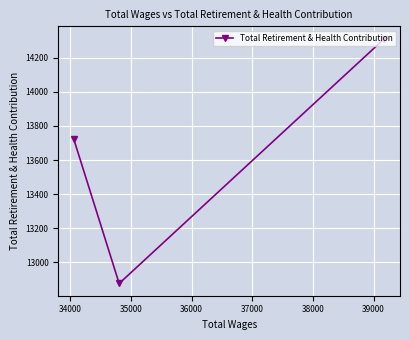

What is the value of the 3rd point from the left?

14314